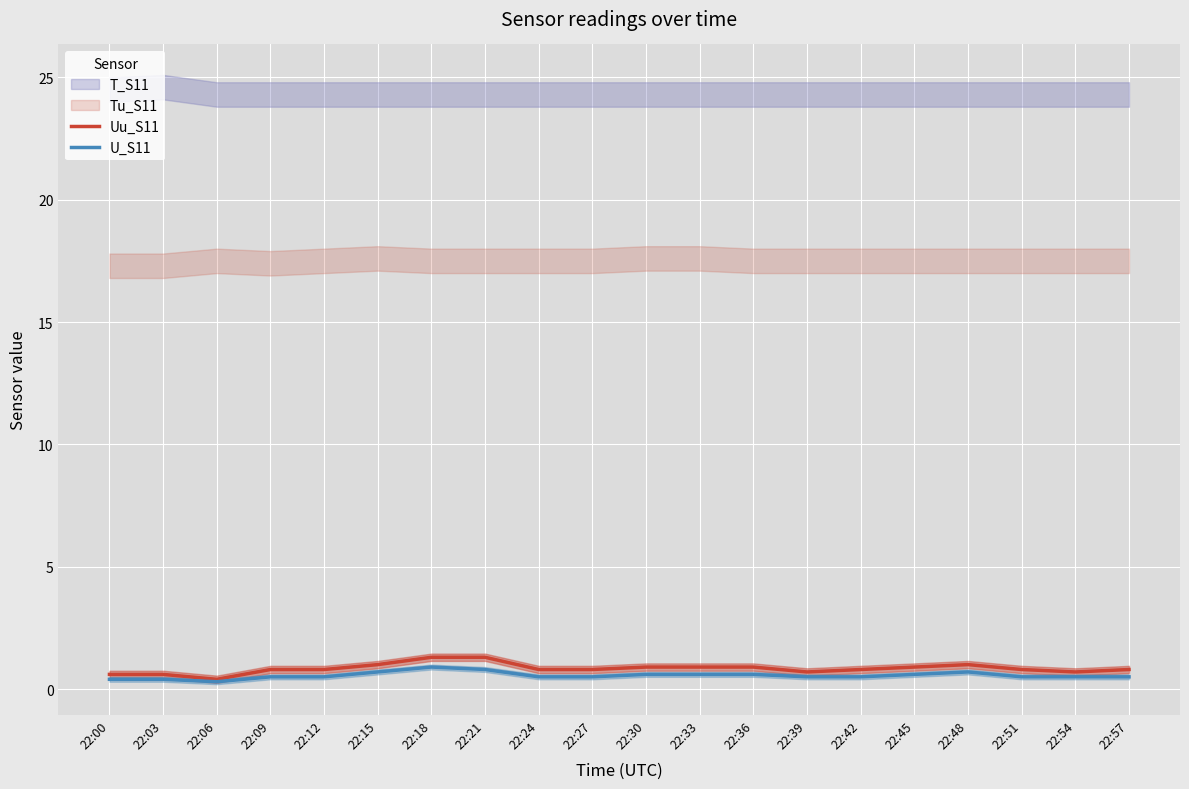

What is the difference between the second highest and second lowest values in the U_S11 series?

0.4